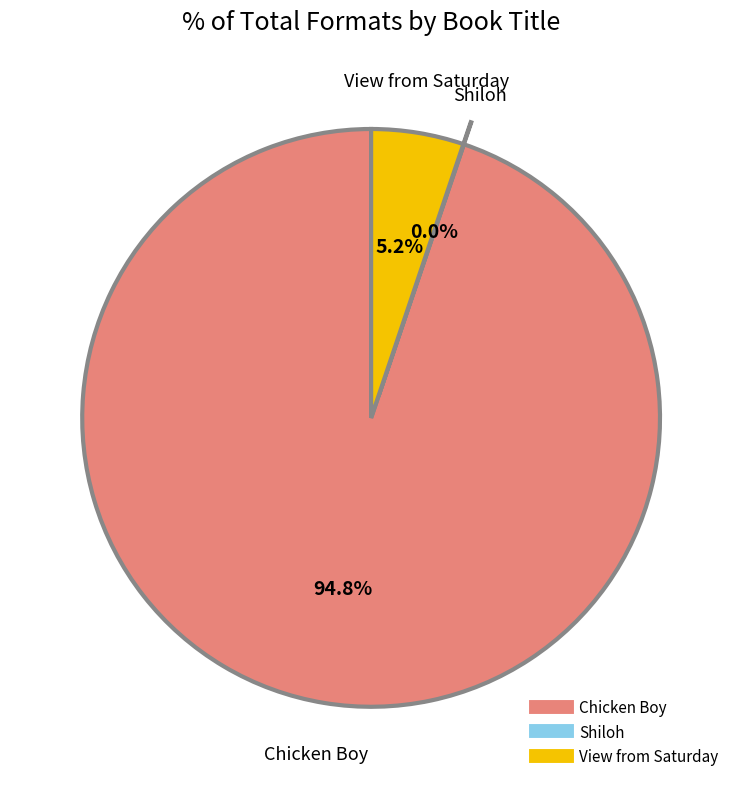

To the nearest percent, what is the difference between the largest and smallest slice percentages?

95%